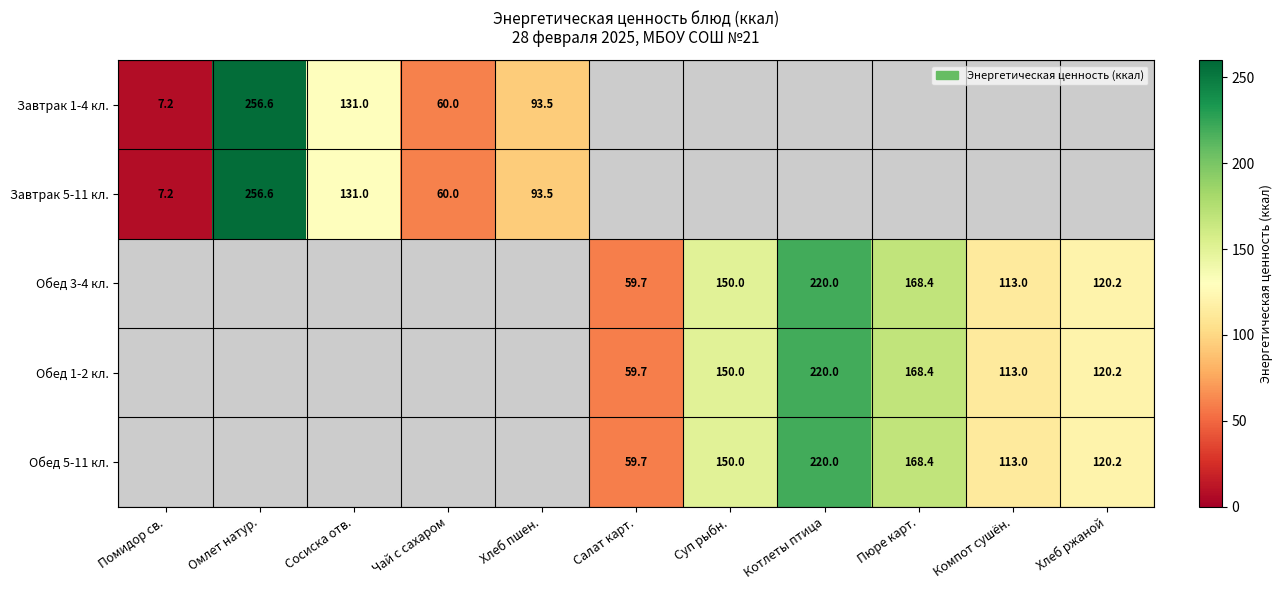

What is the difference between the Завтрак 5-11 кл. values at Сосиска отв. and Хлеб пшен.?

37.5